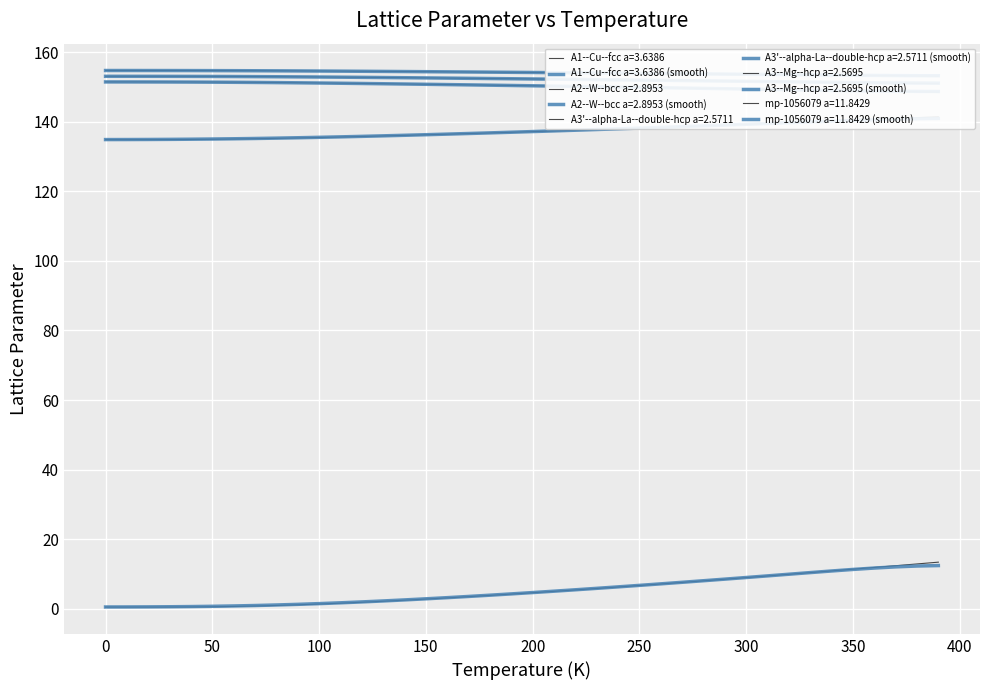

At 250, list the series in order from largest to smallest.

A1--Cu--fcc a=3.6386, A3'--alpha-La--double-hcp a=2.5711, A3--Mg--hcp a=2.5695, A2--W--bcc a=2.8953, mp-1056079 a=11.8429